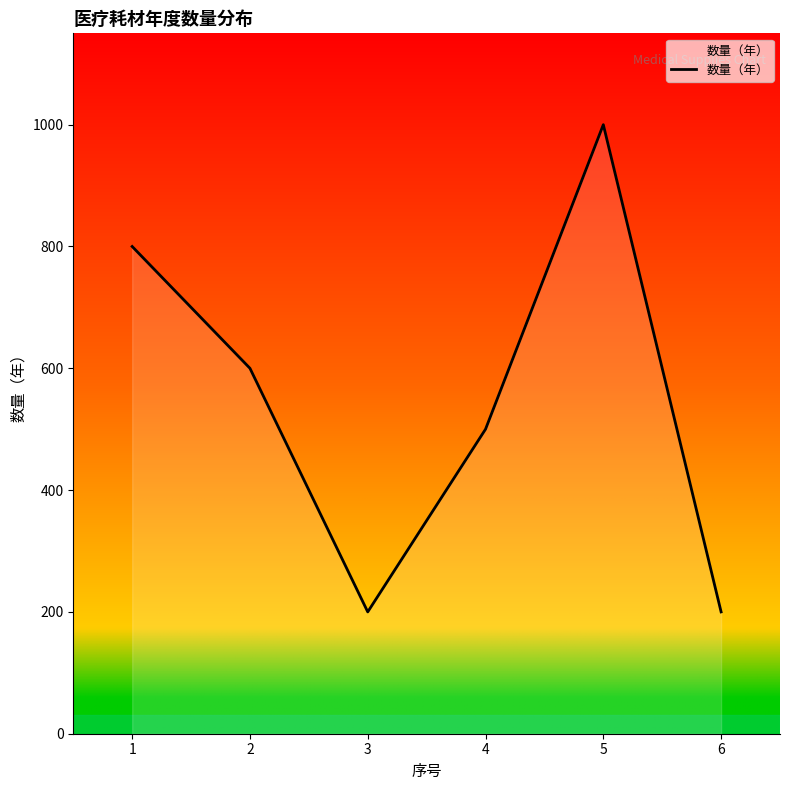

At which category does the chart reach its peak across all series?

5